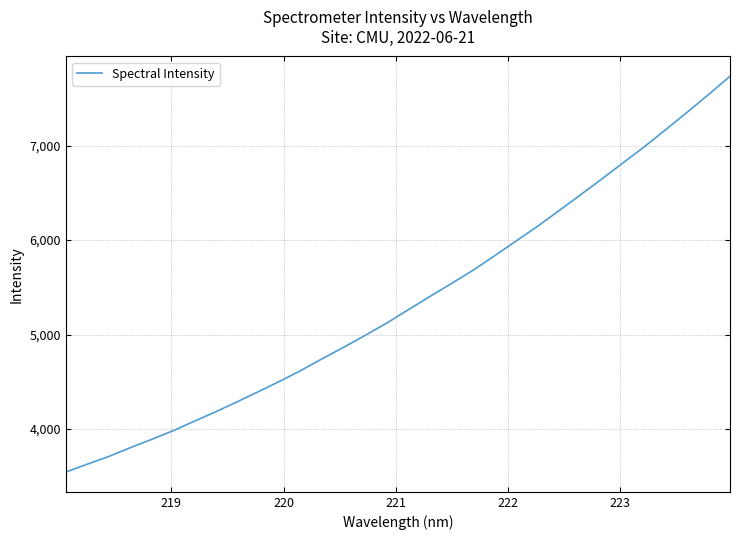

What is the difference between the maximum and minimum values?

4192.0